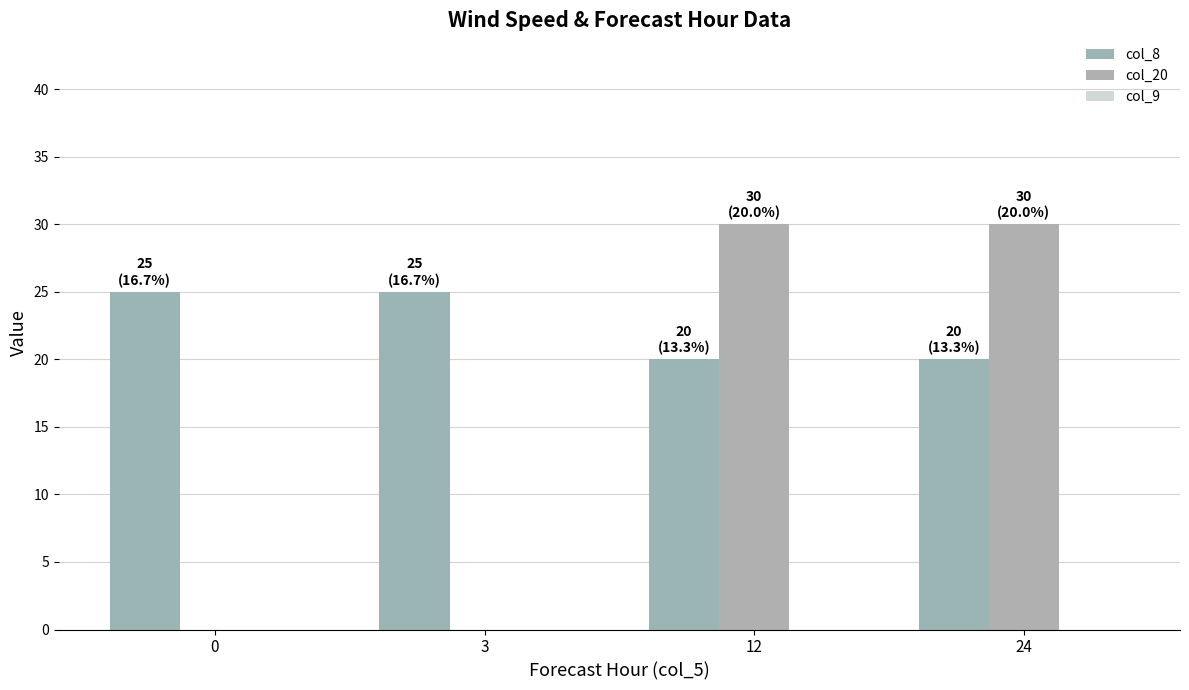

Count the col_8 values in the range 20 to 25.

4